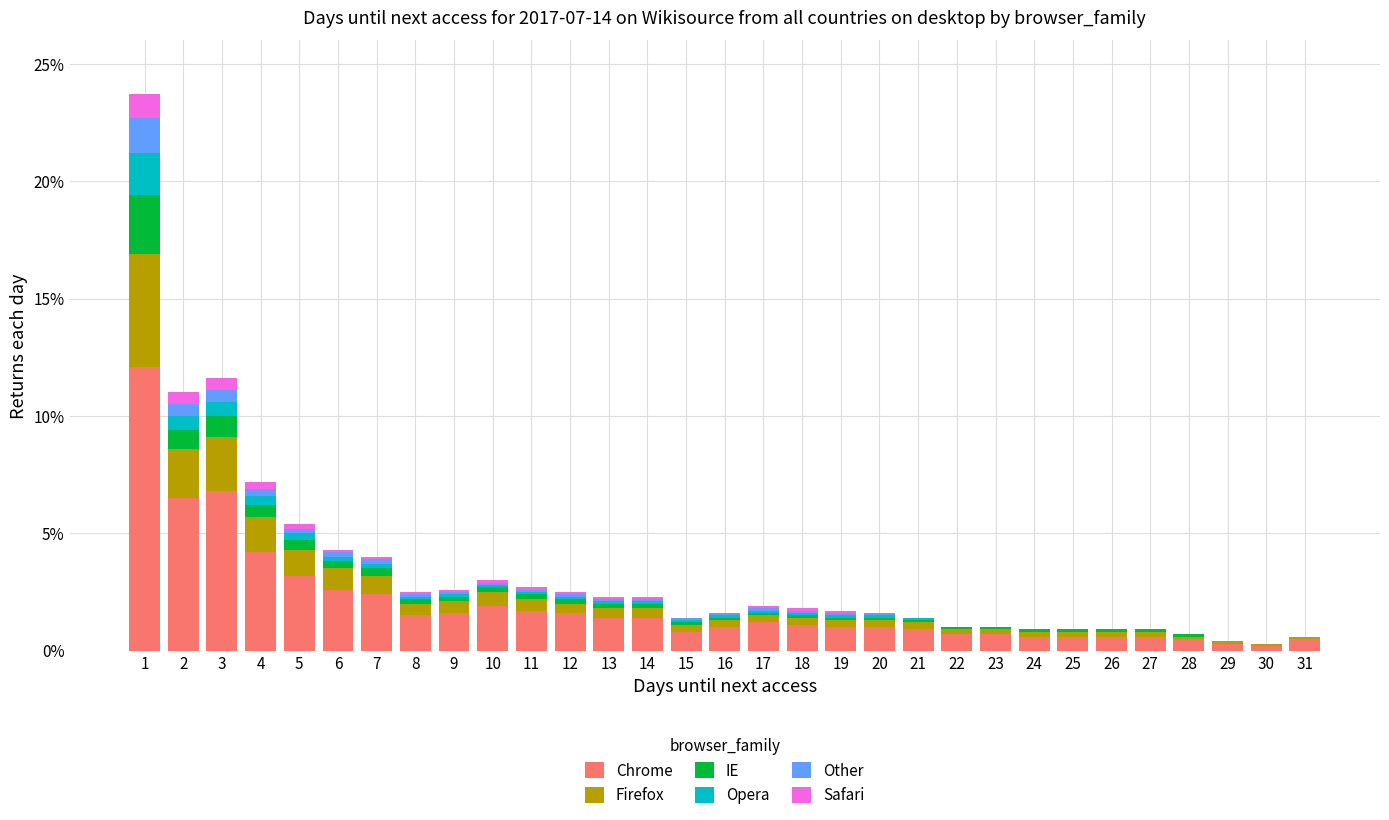

The Chrome series shows 0.6 at 27. True or false?

True